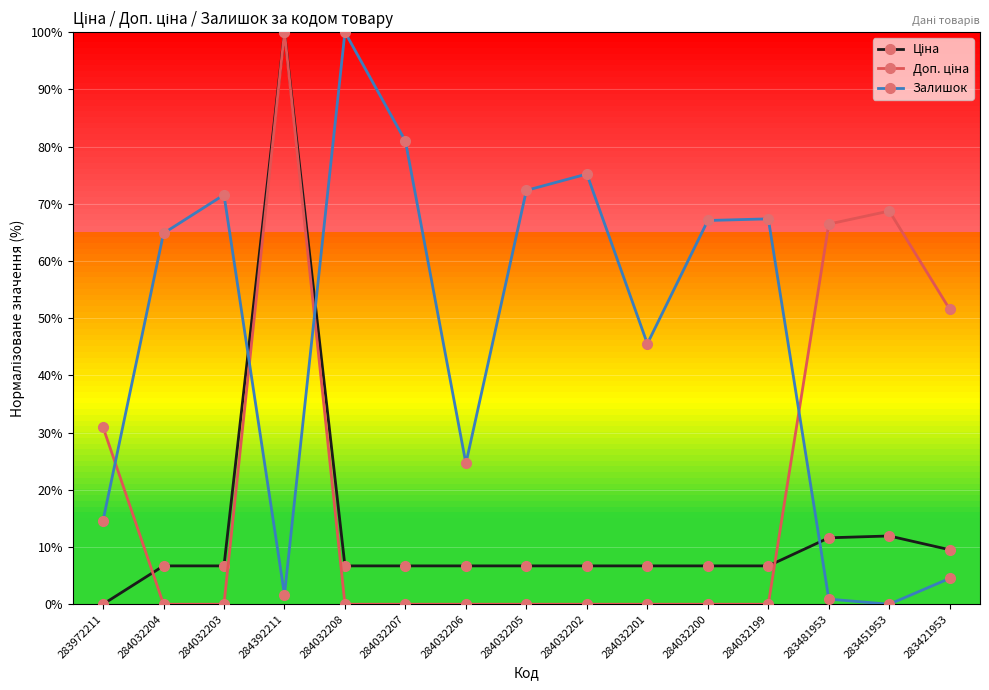

Which series has the largest total across all categories?

Залишок